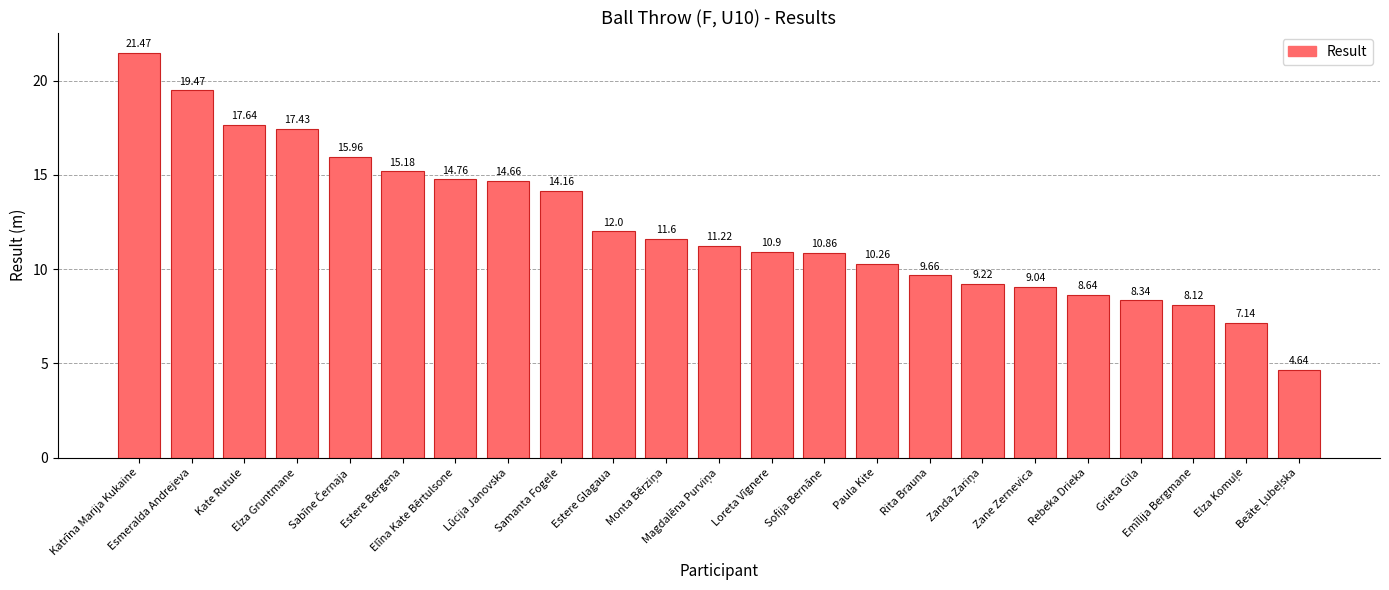

What is the sum of all values?

282.4